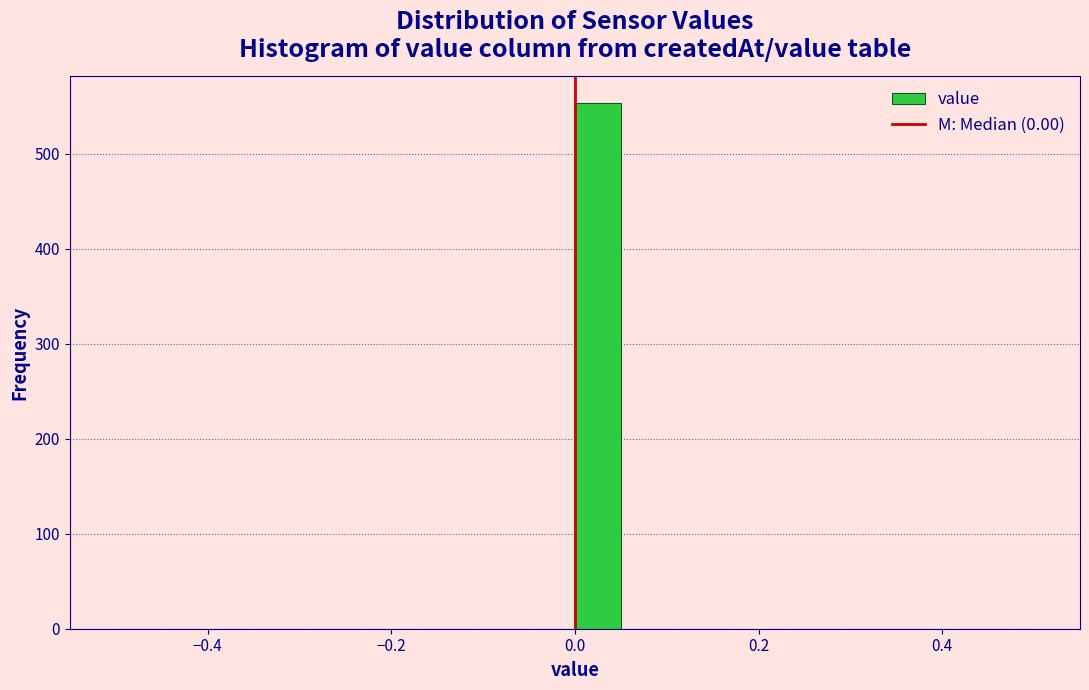

Read against the x-axis, roughly where is the centre of the tallest bar?

0.02